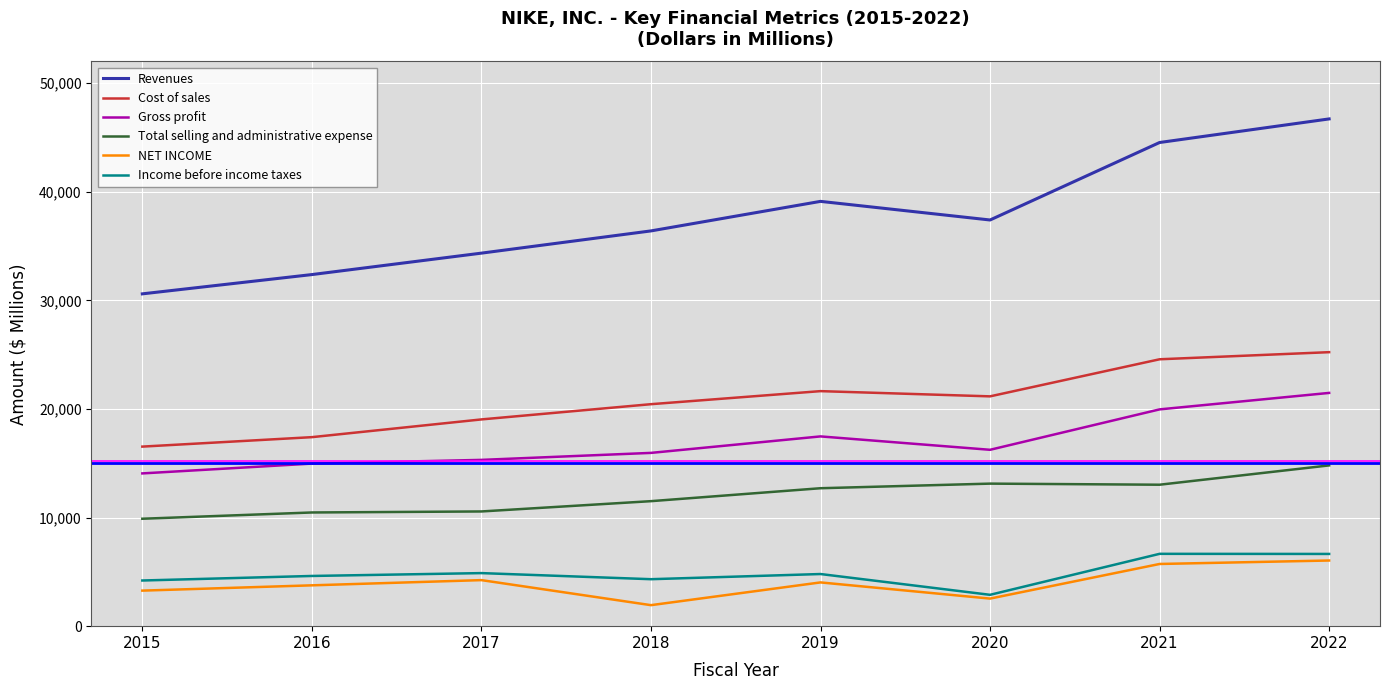

At which category does the chart reach its peak across all series?

2022